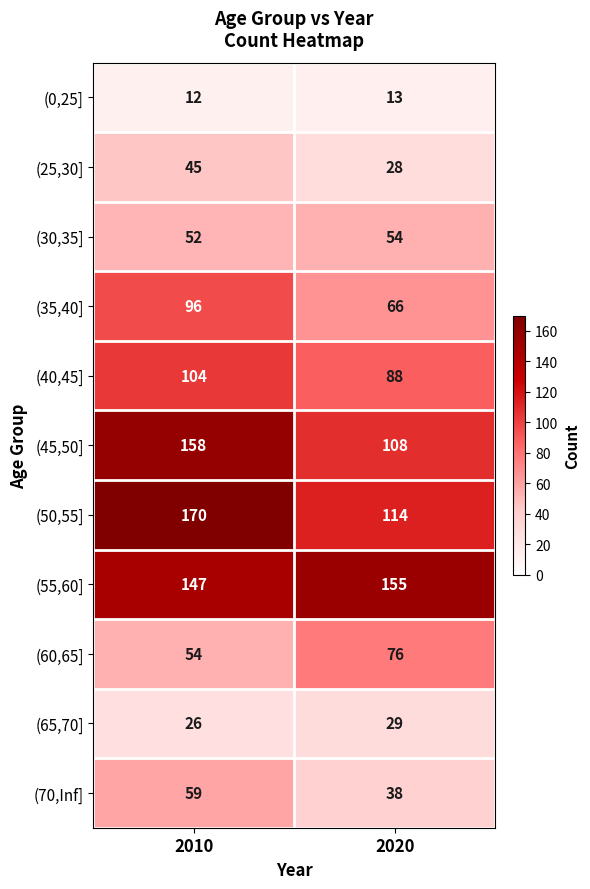

Which category has the highest value across all series?

2010